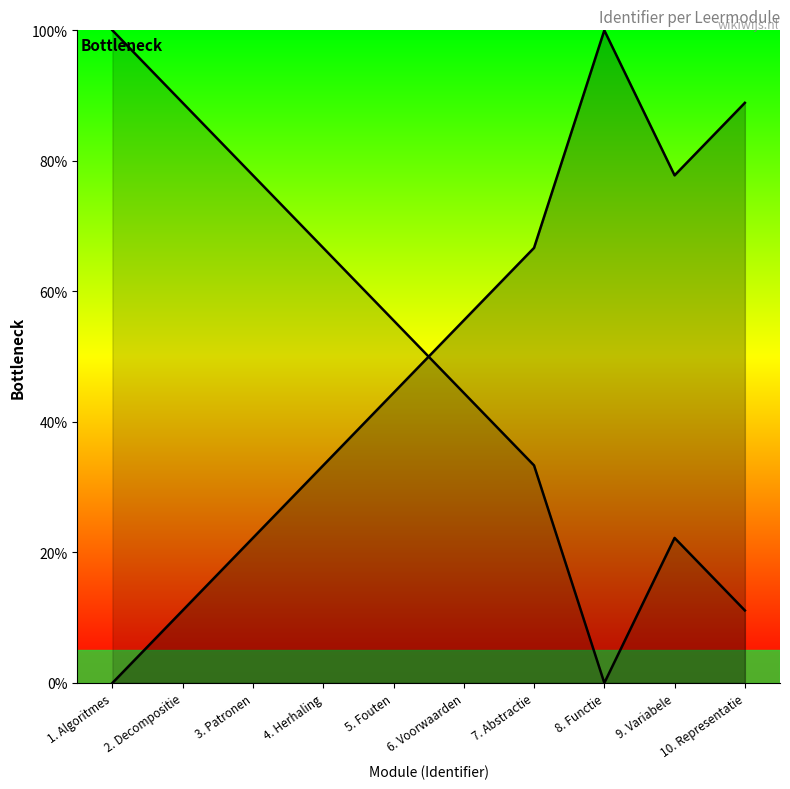

Reading left to right, list all the values displayed in this chart.

0.0	11.1	22.2	33.3	44.4	55.6	66.7	100.0	77.8	88.9